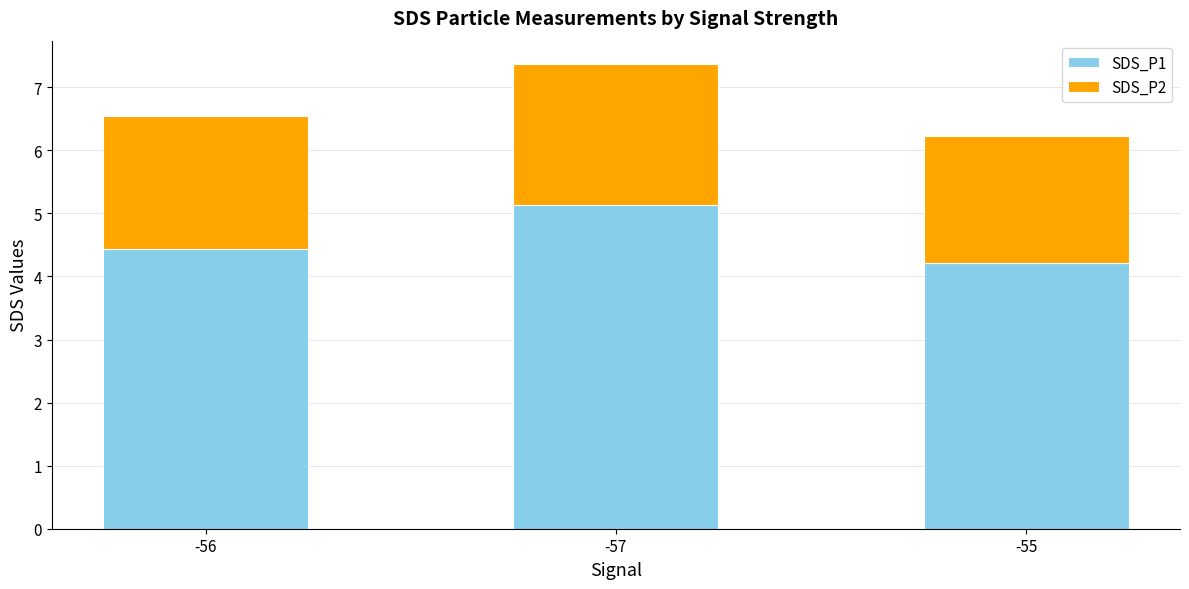

What is the total value across all series at -56?

6.5